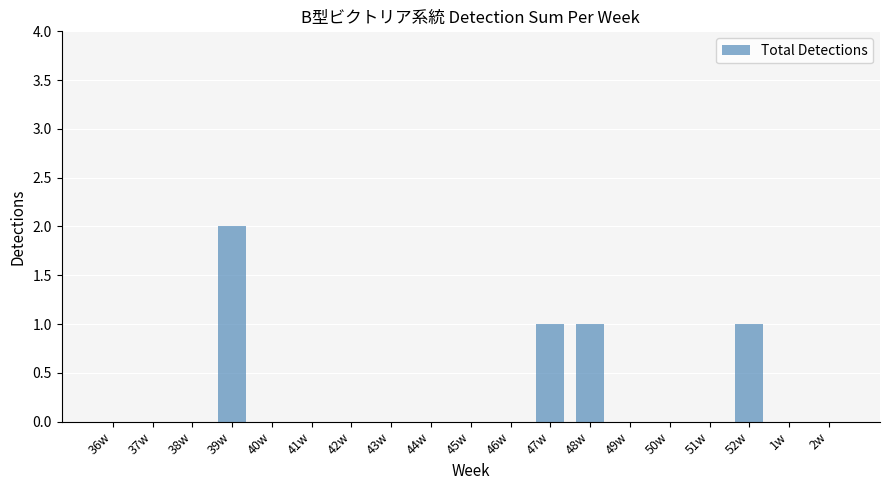

Reading right to left, what are all the values shown in this chart?

0	0	1	0	0	0	1	1	0	0	0	0	0	0	0	2	0	0	0